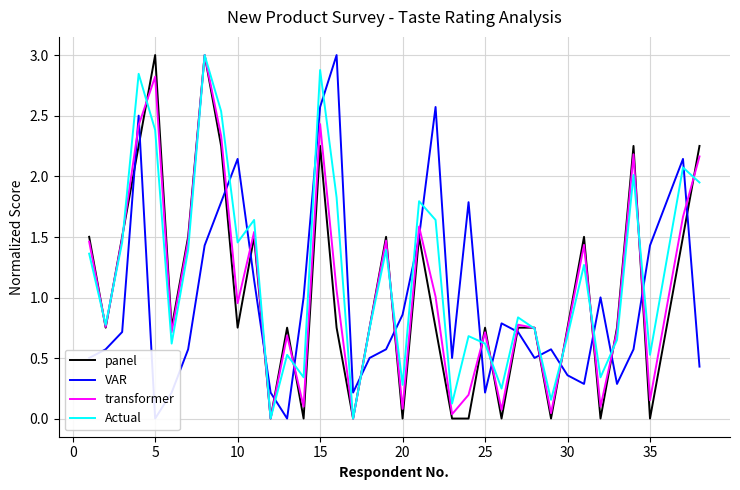

True or false: panel has a value of 3.0 at 5.

True